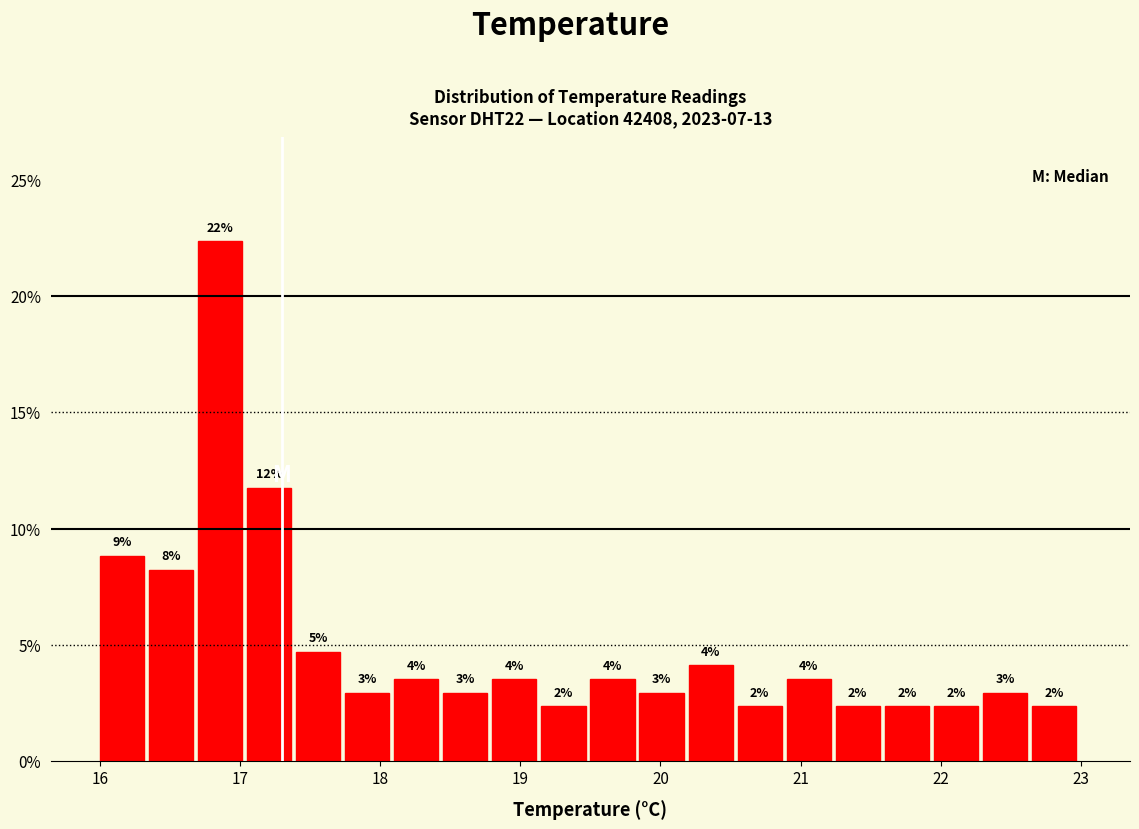

Around what value on the x-axis is the tallest bar? Give the approximate position of its centre, as read against the axis.

16.9